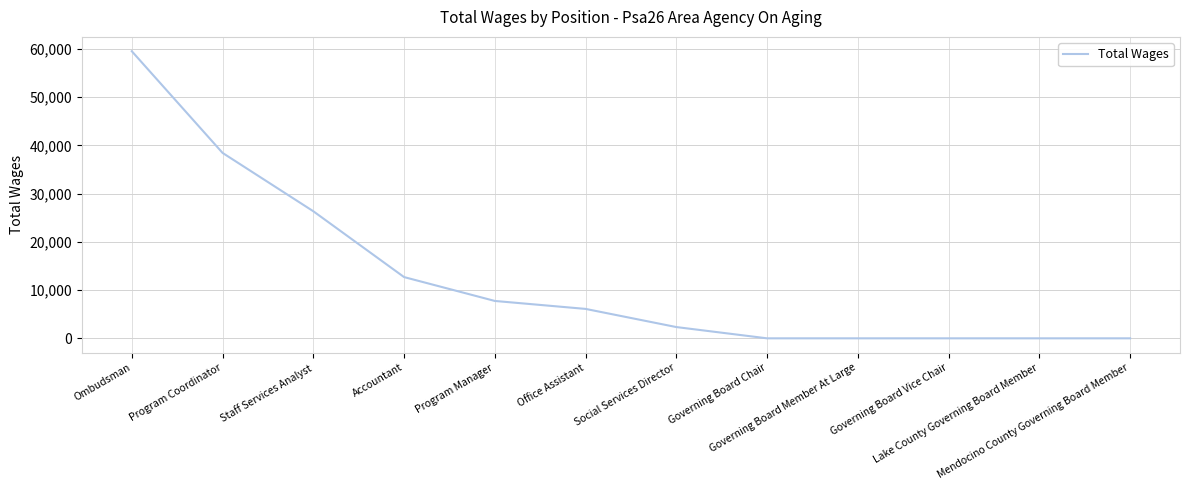

True or false: the data shows 0 at Lake County Governing Board Member.

True